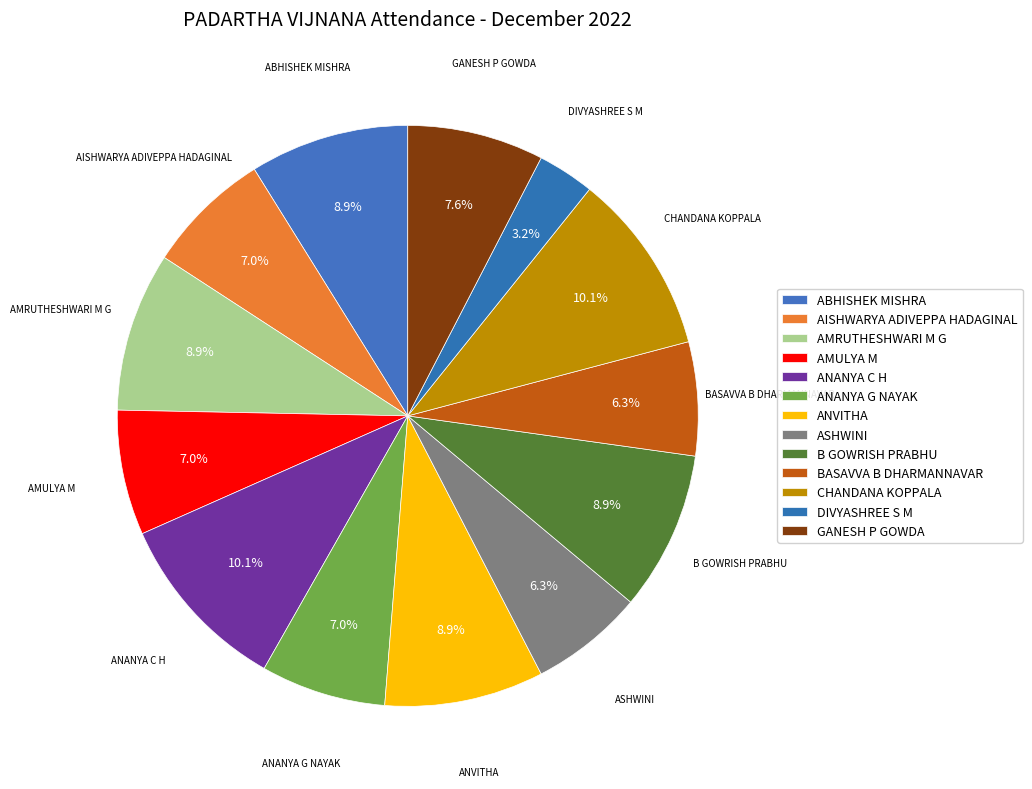

What is the ratio of the value at CHANDANA KOPPALA to the value at ANVITHA?

1.1